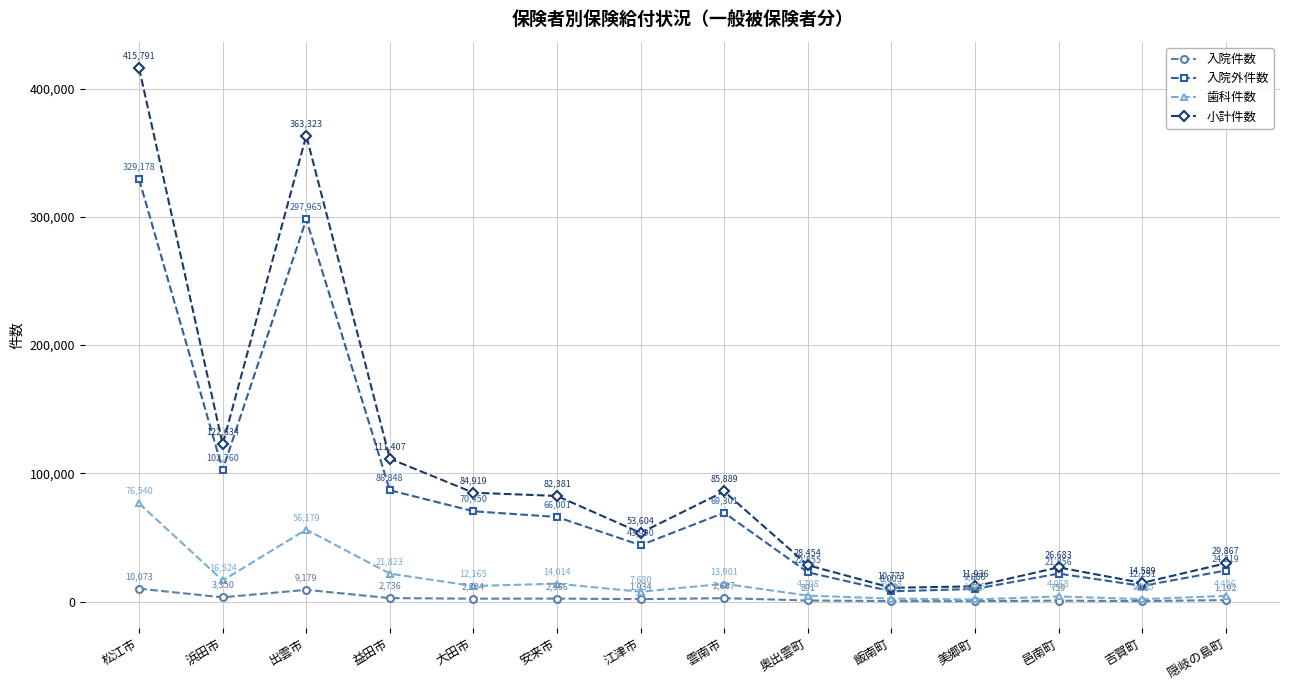

Reading left to right, extract all data points from this chart.

入院件数: 10073	3350	9179	2736	2304	2366	1934	2687	891	412	385	759	423	1192
入院外件数: 329178	102760	297965	86848	70450	66001	43990	69301	22855	8003	9886	21856	12251	24219
歯科件数: 76540	16524	56179	21823	12165	14014	7680	13901	4708	2358	1665	4068	1915	4456
小計件数: 415791	122634	363323	111407	84919	82381	53604	85889	28454	10773	11936	26683	14589	29867